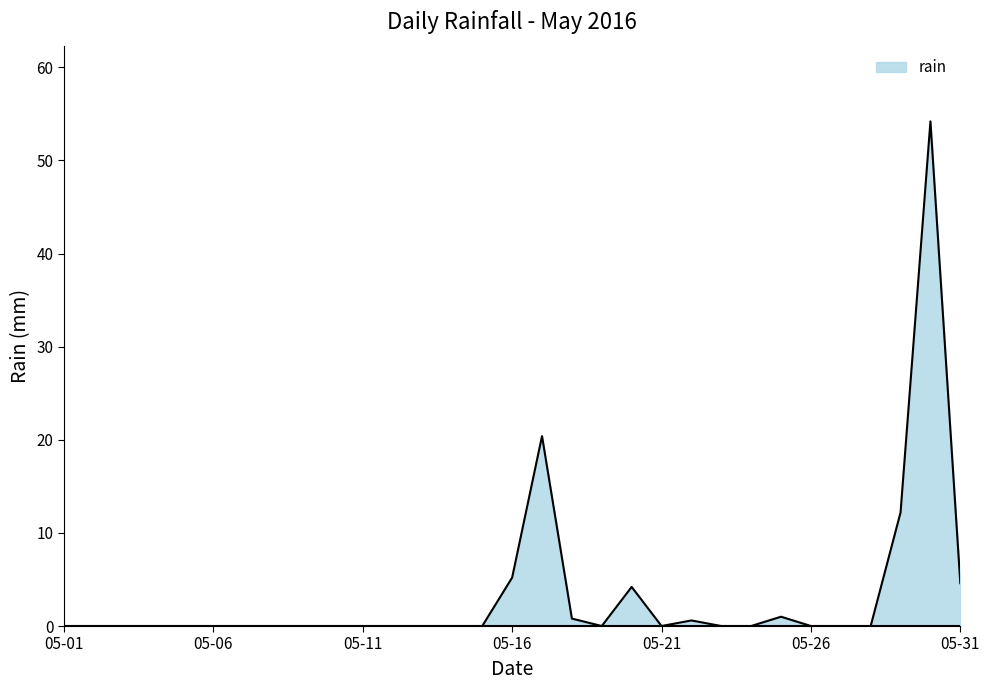

What is the difference between the maximum and minimum values?

54.2